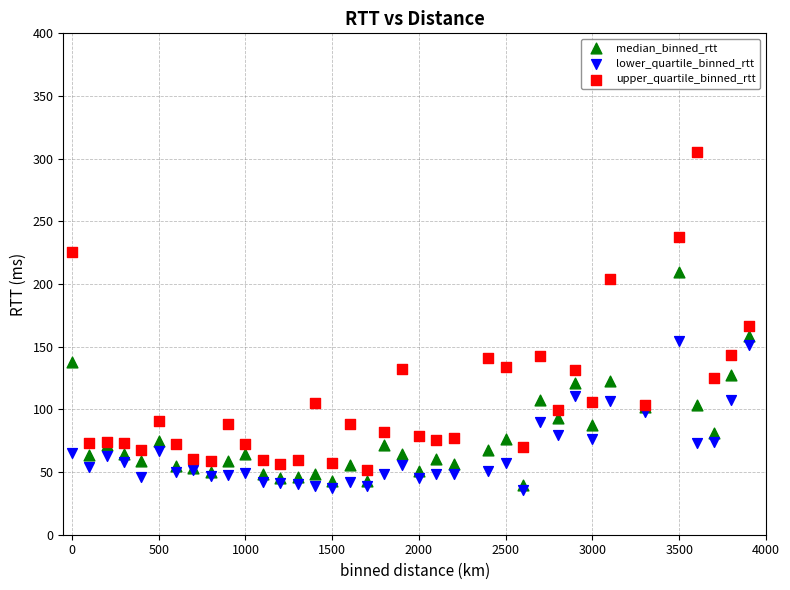

What are all the series names shown in the legend?

median_binned_rtt, lower_quartile_binned_rtt, upper_quartile_binned_rtt